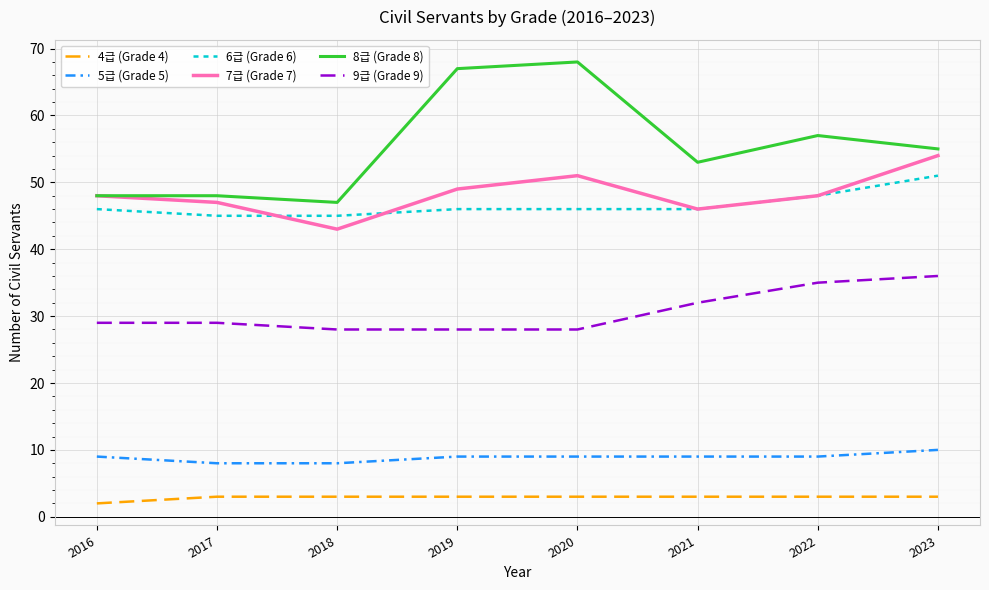

What is the lowest value of the 5급 (Grade 5) series?

8